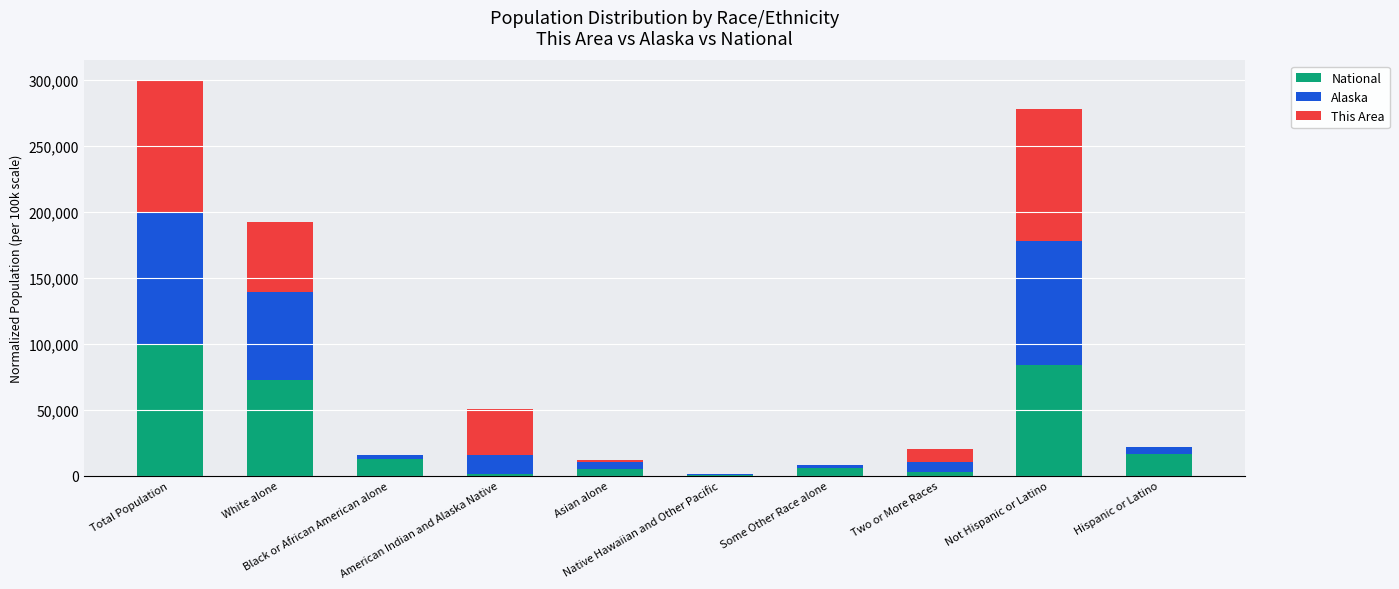

How many values in the National series exceed 12608?

5